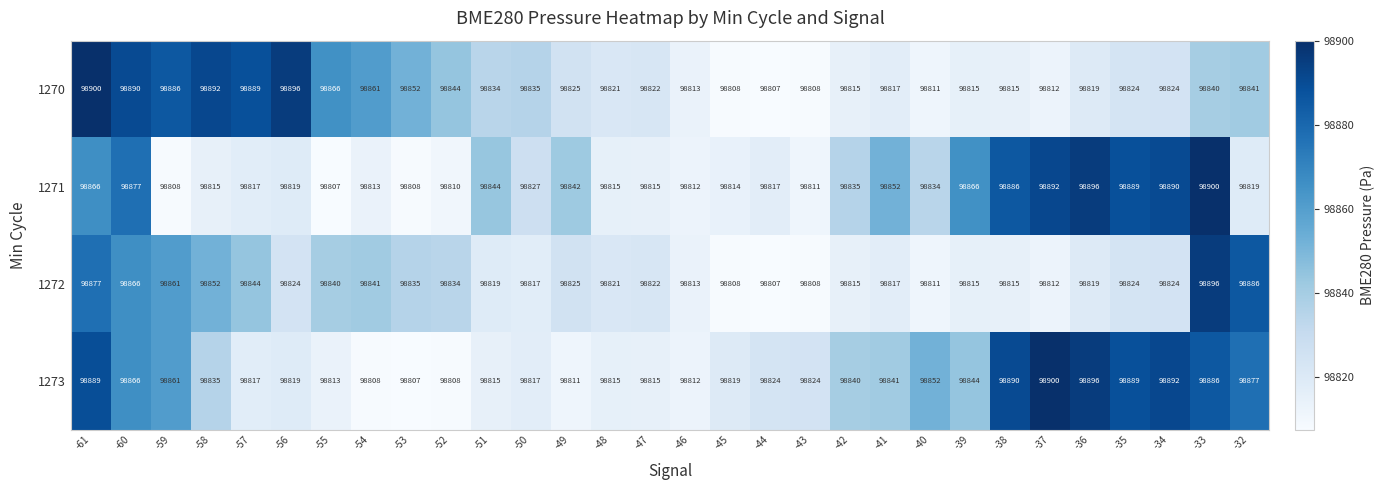

What is the difference between the highest and lowest values at -49?

31